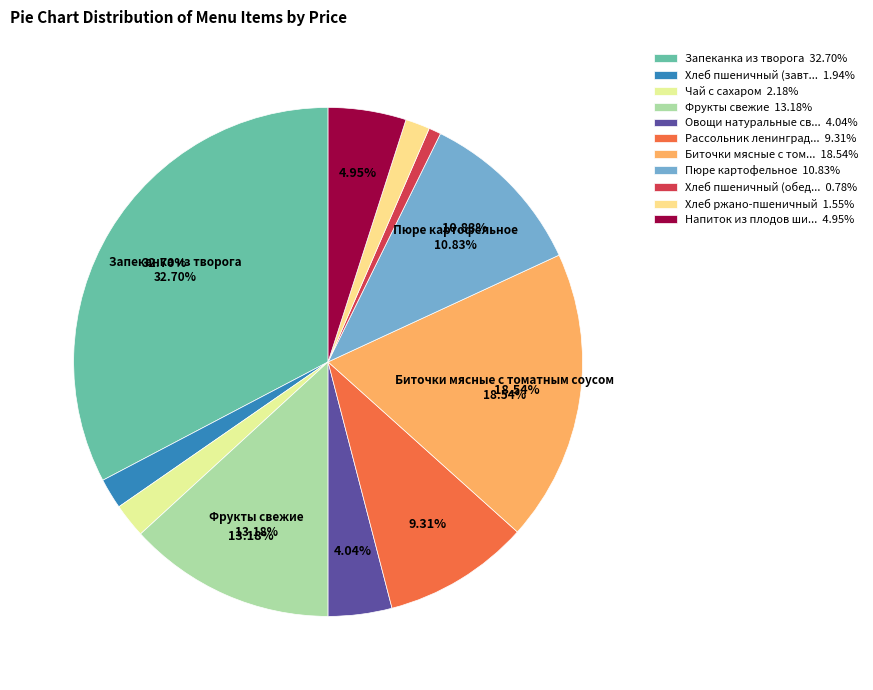

To the nearest percent, what is the difference between the largest and smallest slice percentages?

32%